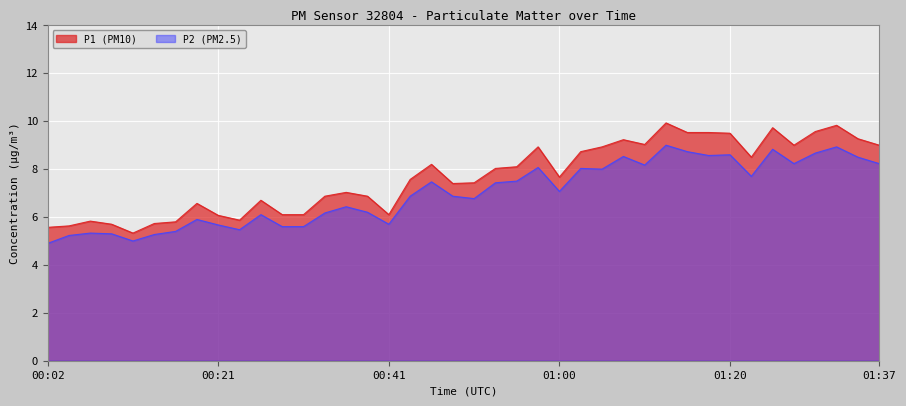

Rank the series at 00:14 from lowest to highest value.

P2, P1